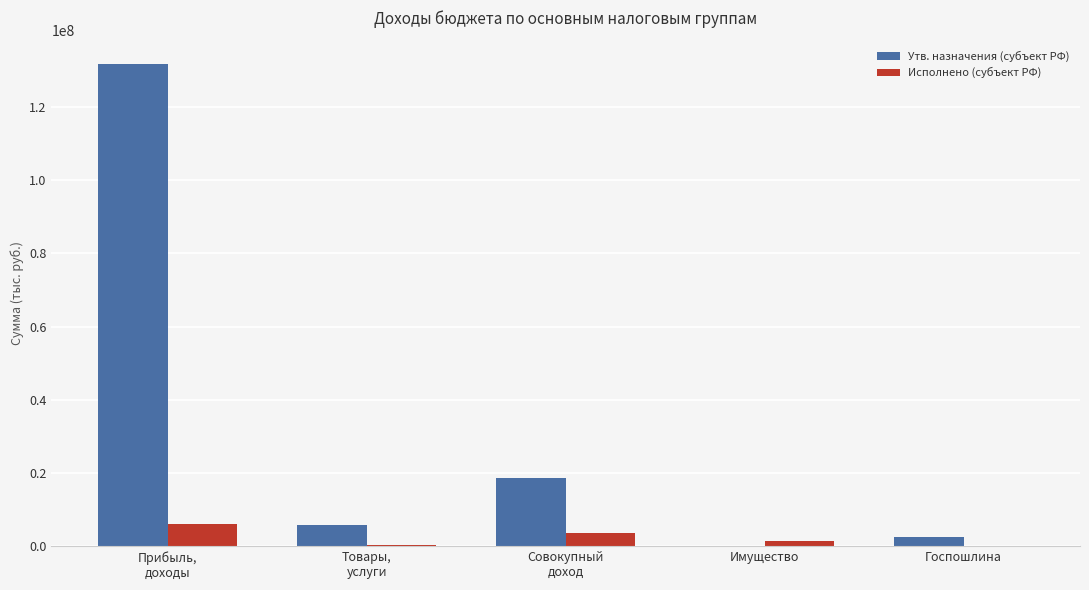

What are all the series names shown in the legend?

Утв. назначения (субъект РФ), Исполнено (субъект РФ)